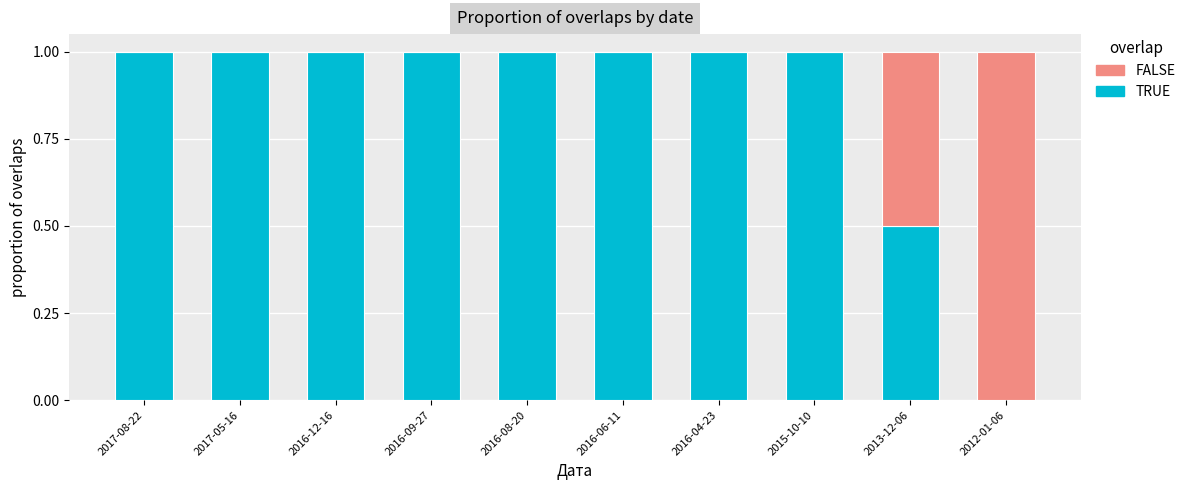

The TRUE series shows 0.0 at 2012-01-06. True or false?

True